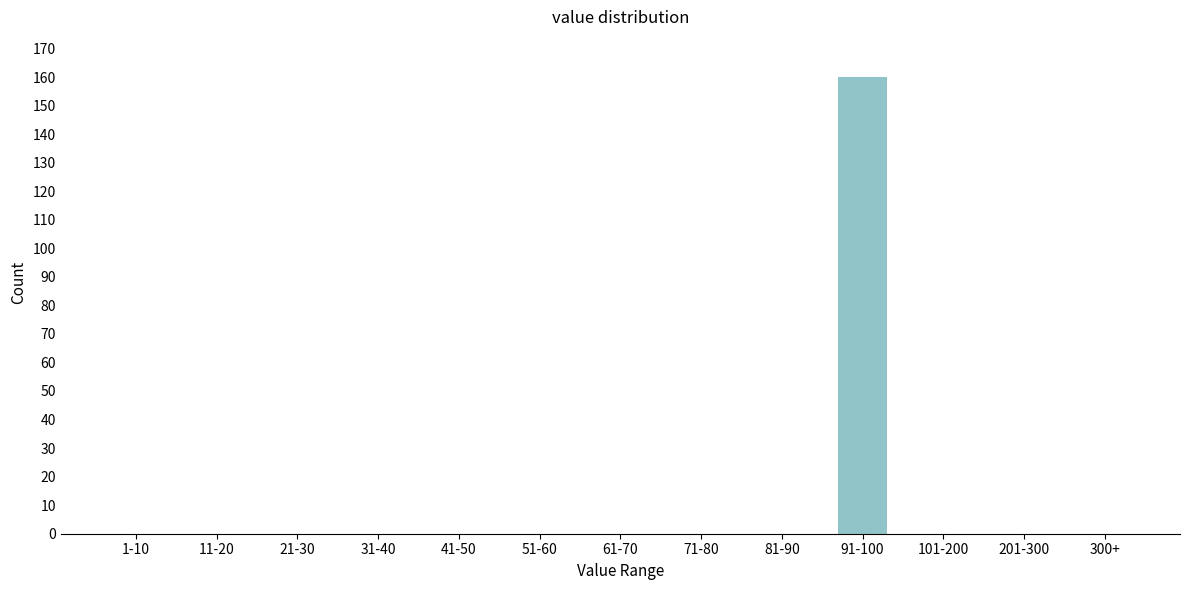

Reading left to right, what are all the values shown in this chart?

1-10=0	11-20=0	21-30=0	31-40=0	41-50=0	51-60=0	61-70=0	71-80=0	81-90=0	91-100=160	101-200=0	201-300=0	300+=0